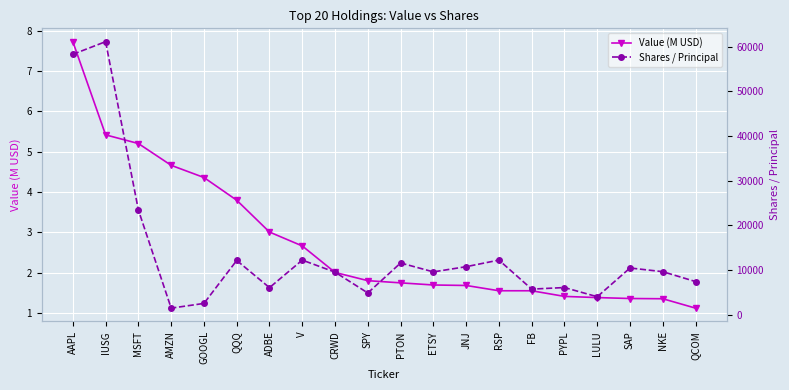

Rank the series by their average value, from highest to lowest.

Shares / Principal, Value (M USD)